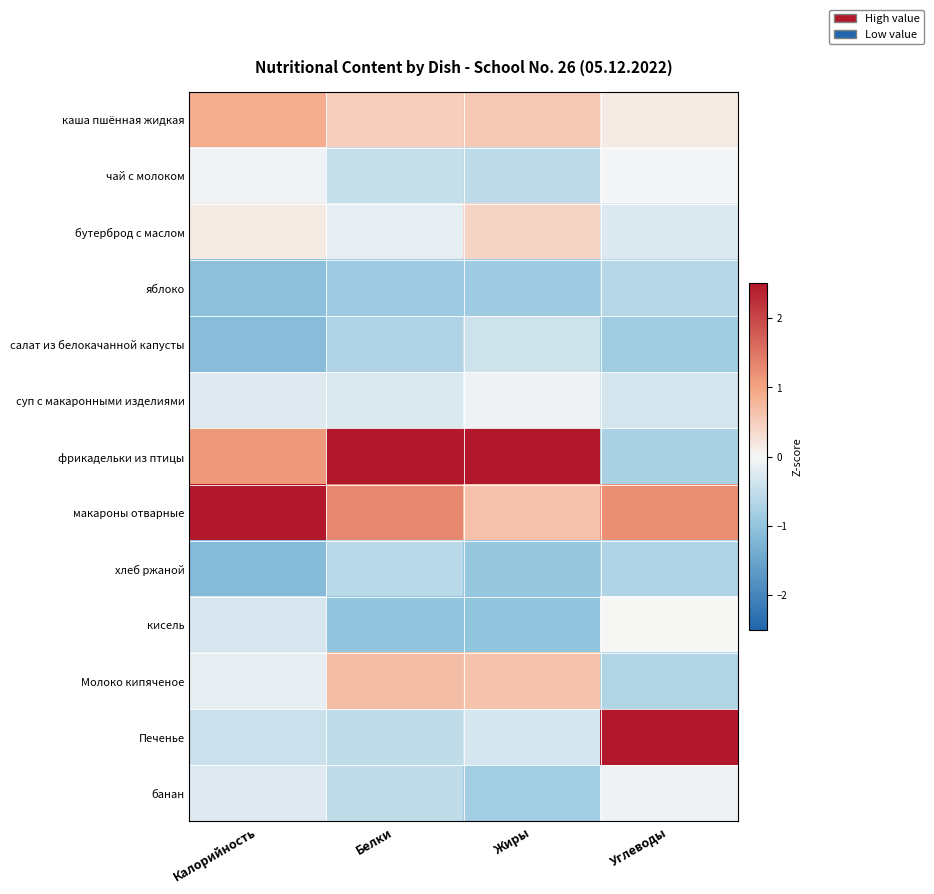

How many series are shown in this chart?

13